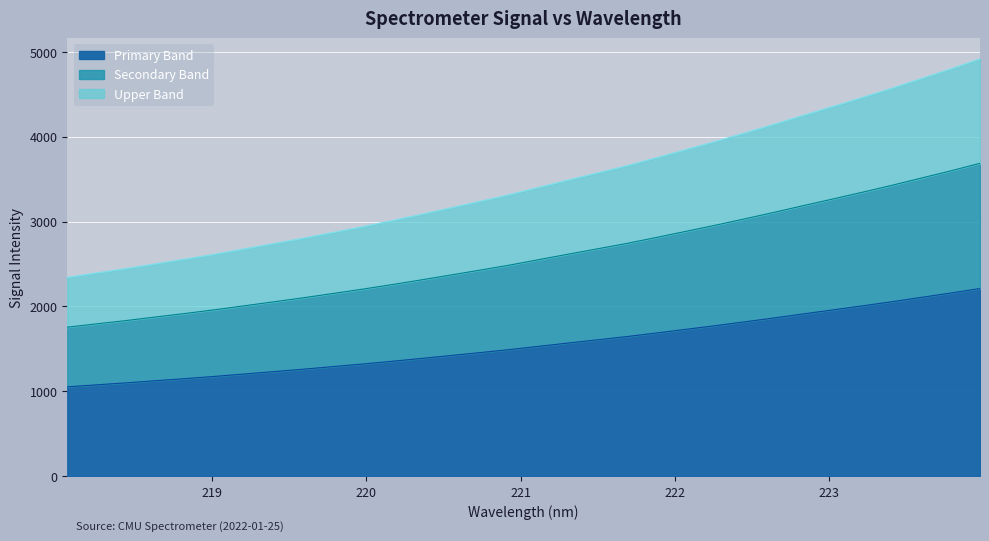

Count the number of values greater than 1530.

16